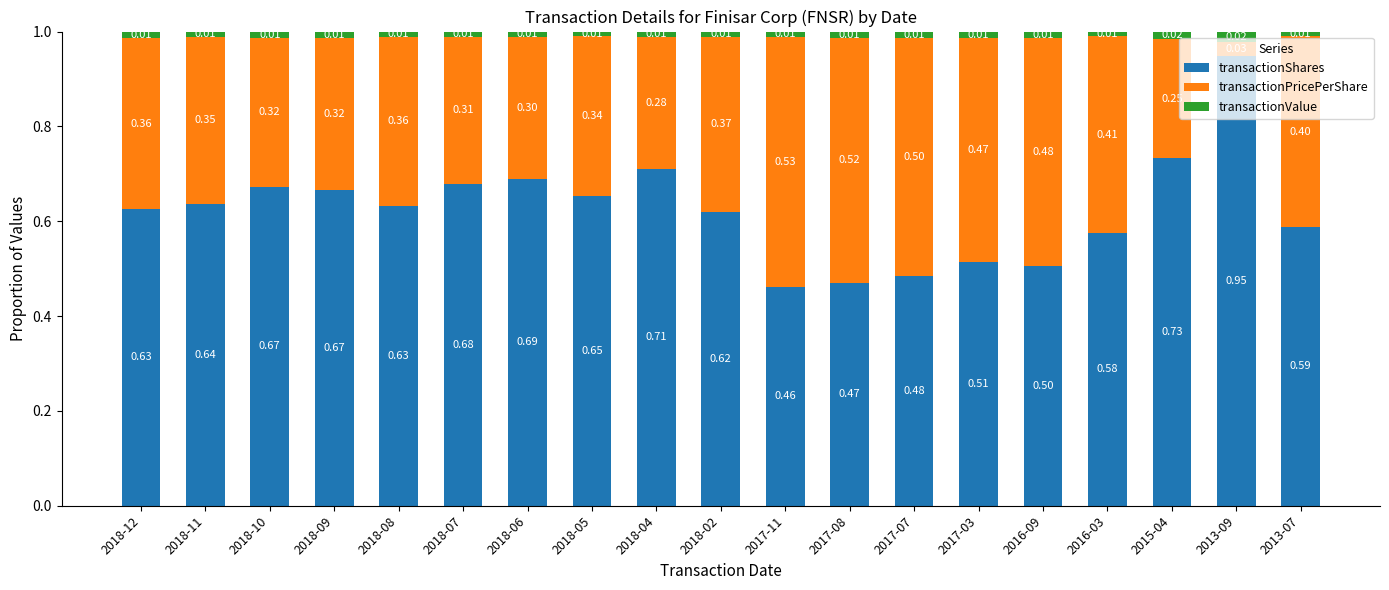

What is the total value across all series at 2018-09?

1.0